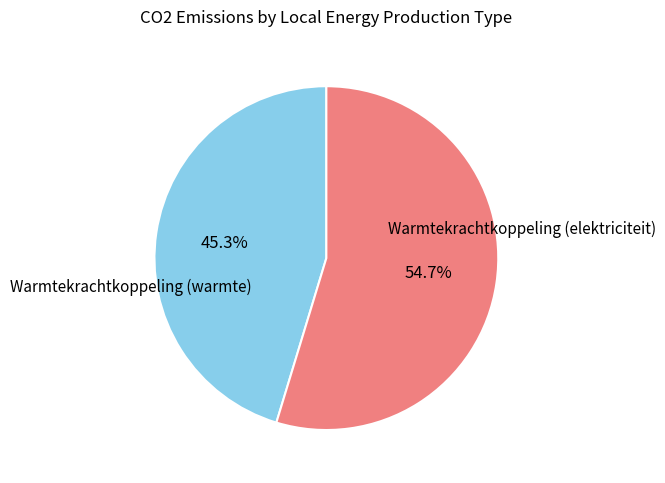

Does any single category account for the majority?

Yes